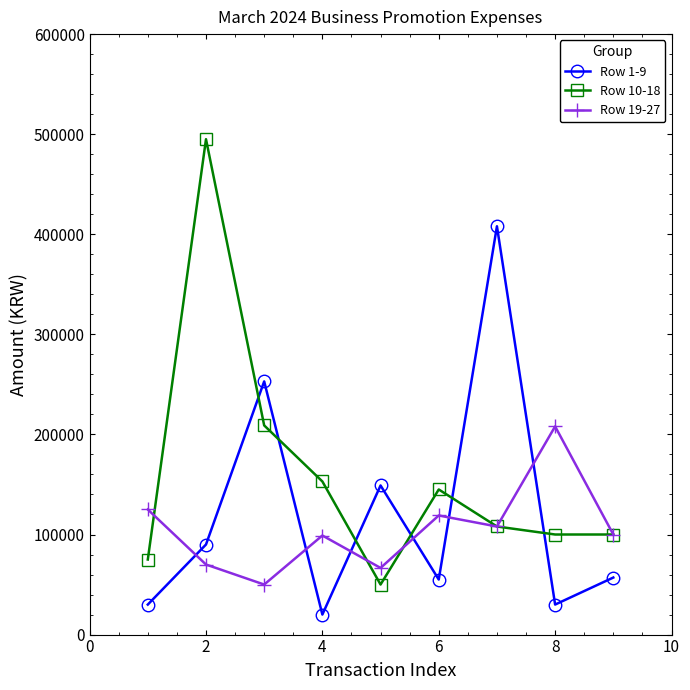

Which series has the largest range (max minus min)?

Row 10-18